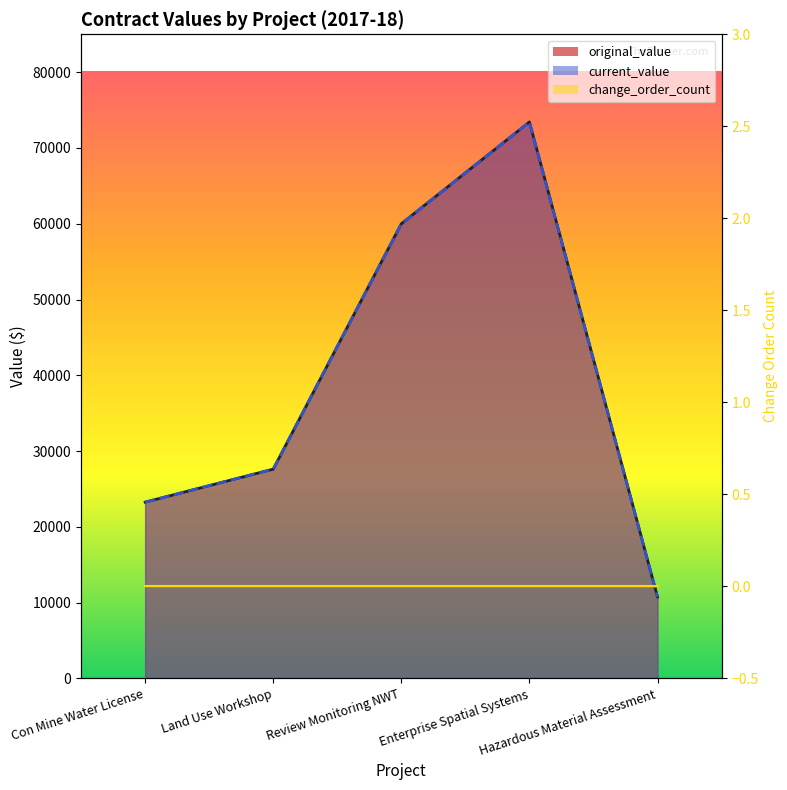

What is the value of the original_value_line point at the 3rd from the left?

60000